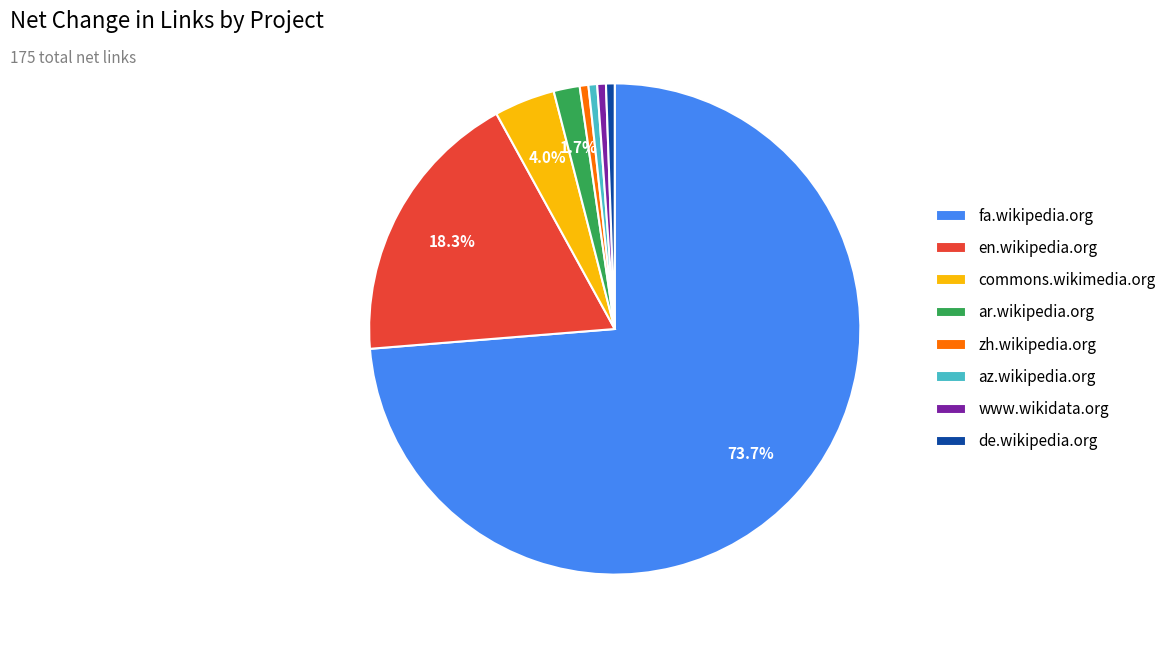

Which slice represents more than half of the pie?

fa.wikipedia.org